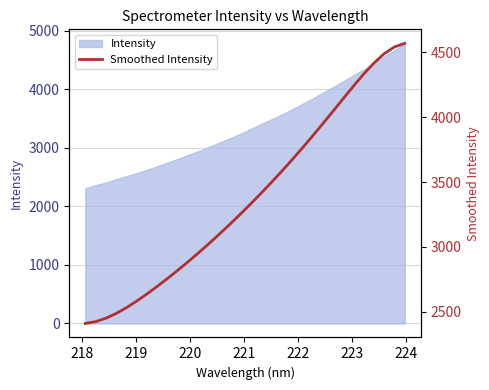

Count the number of values greater than 3329.

16